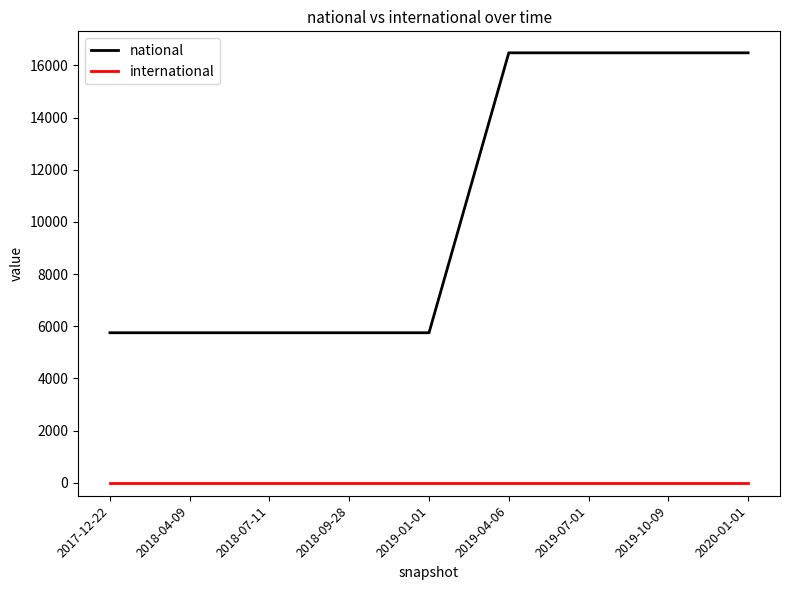

List the series in order of their peak value, lowest first.

international, national